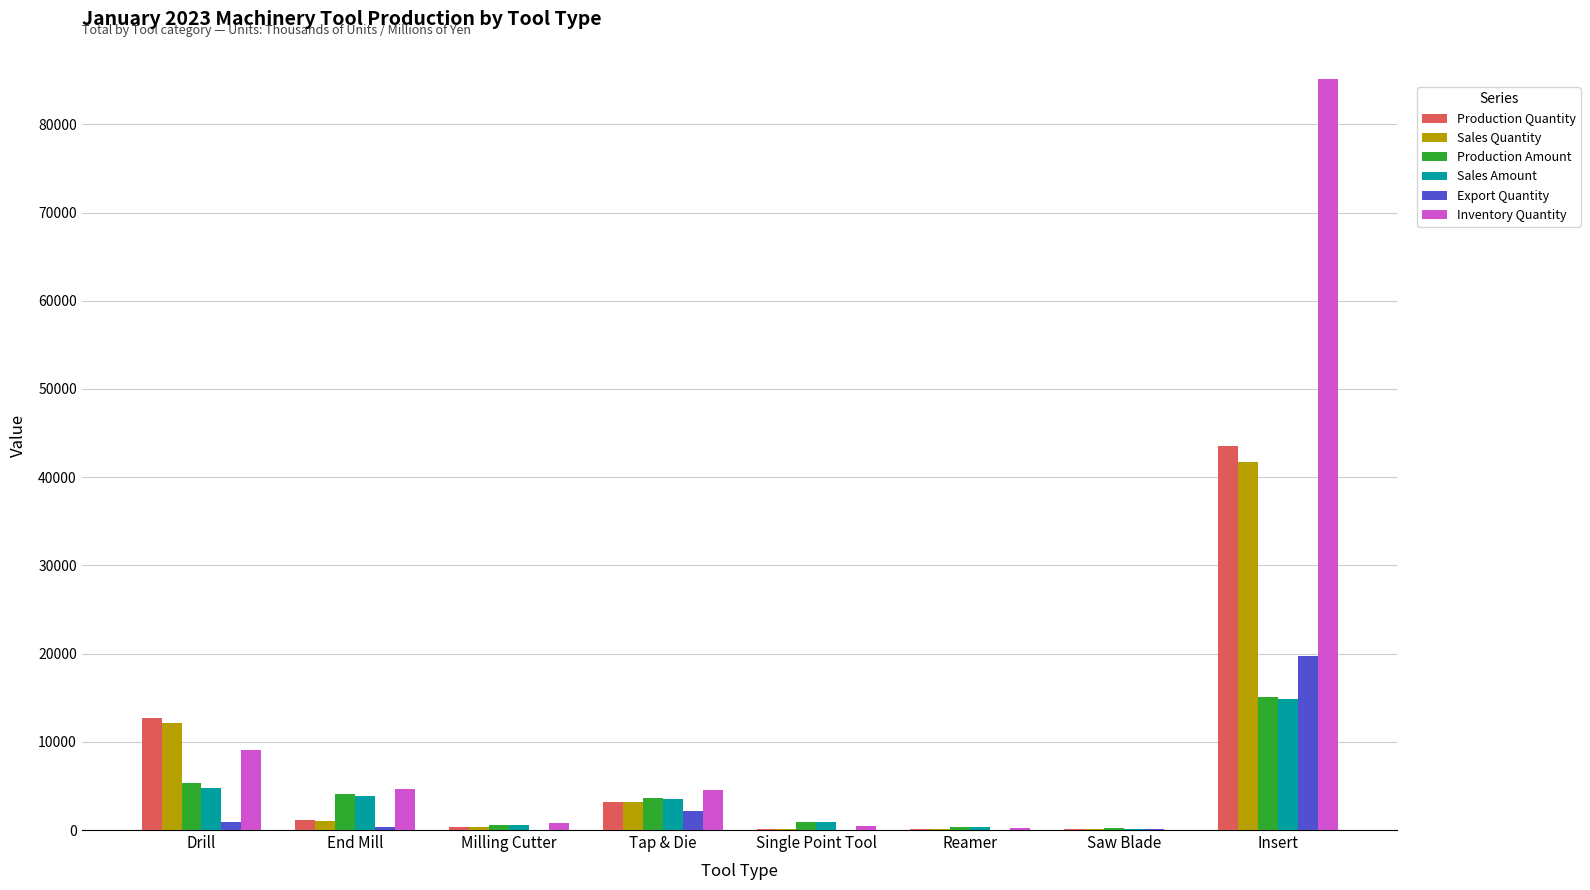

At which label does Inventory Quantity reach its peak?

Insert